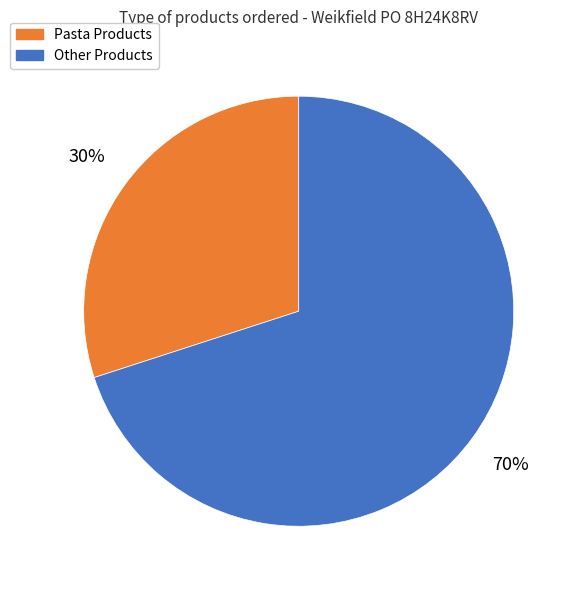

To the nearest percent, what is the average slice percentage?

50%